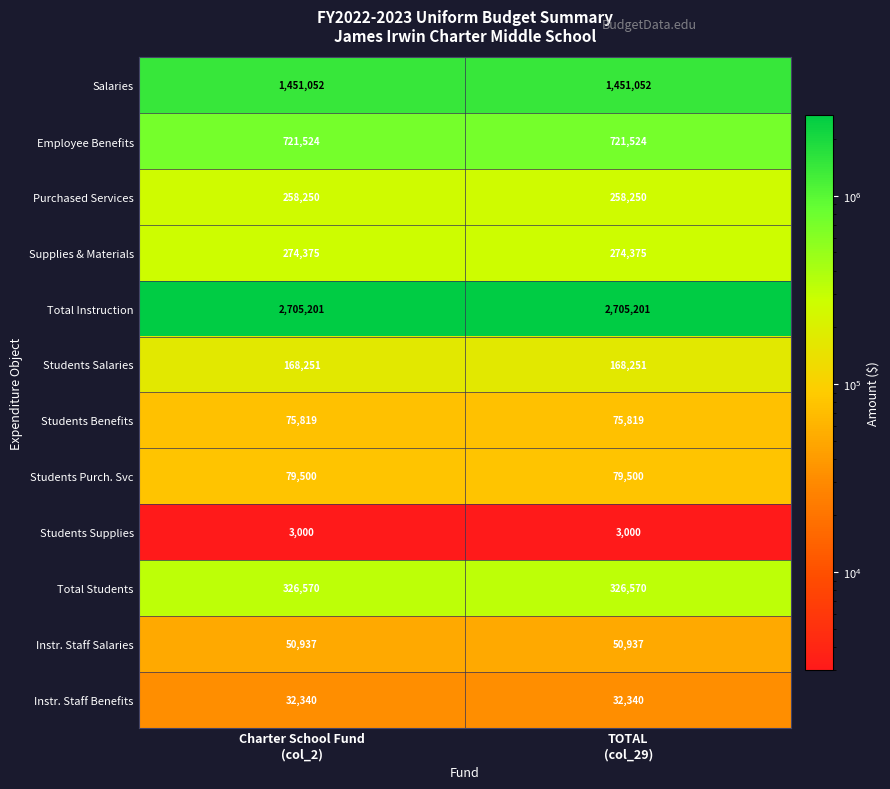

Reading left to right, transcribe all the data shown in this chart.

Salaries: 1451052	1451052
Employee Benefits: 721524	721524
Purchased Services: 258250	258250
Supplies & Materials: 274375	274375
Total Instruction: 2705201	2705201
Students Salaries: 168251	168251
Students Benefits: 75819	75819
Students Purch. Svc: 79500	79500
Students Supplies: 3000	3000
Total Students: 326570	326570
Instr. Staff Salaries: 50937	50937
Instr. Staff Benefits: 32340	32340